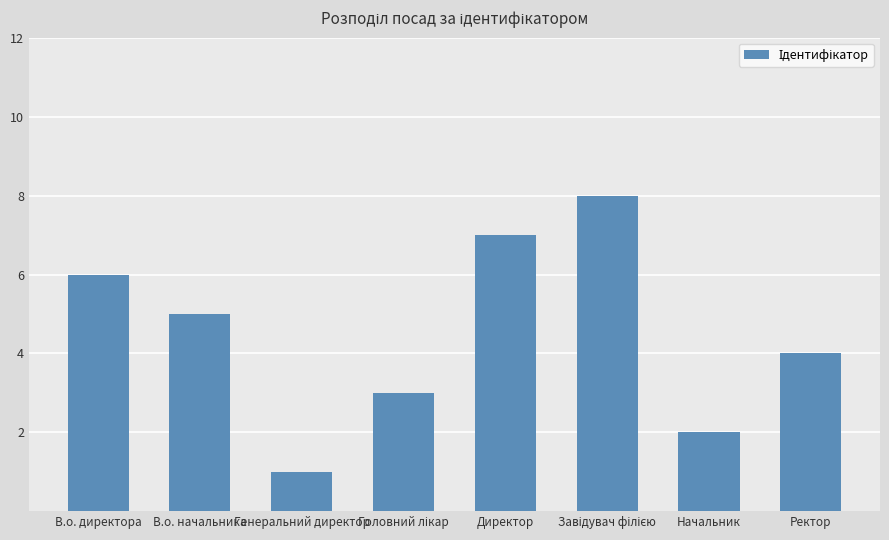

What is the difference between the second highest and minimum values?

6